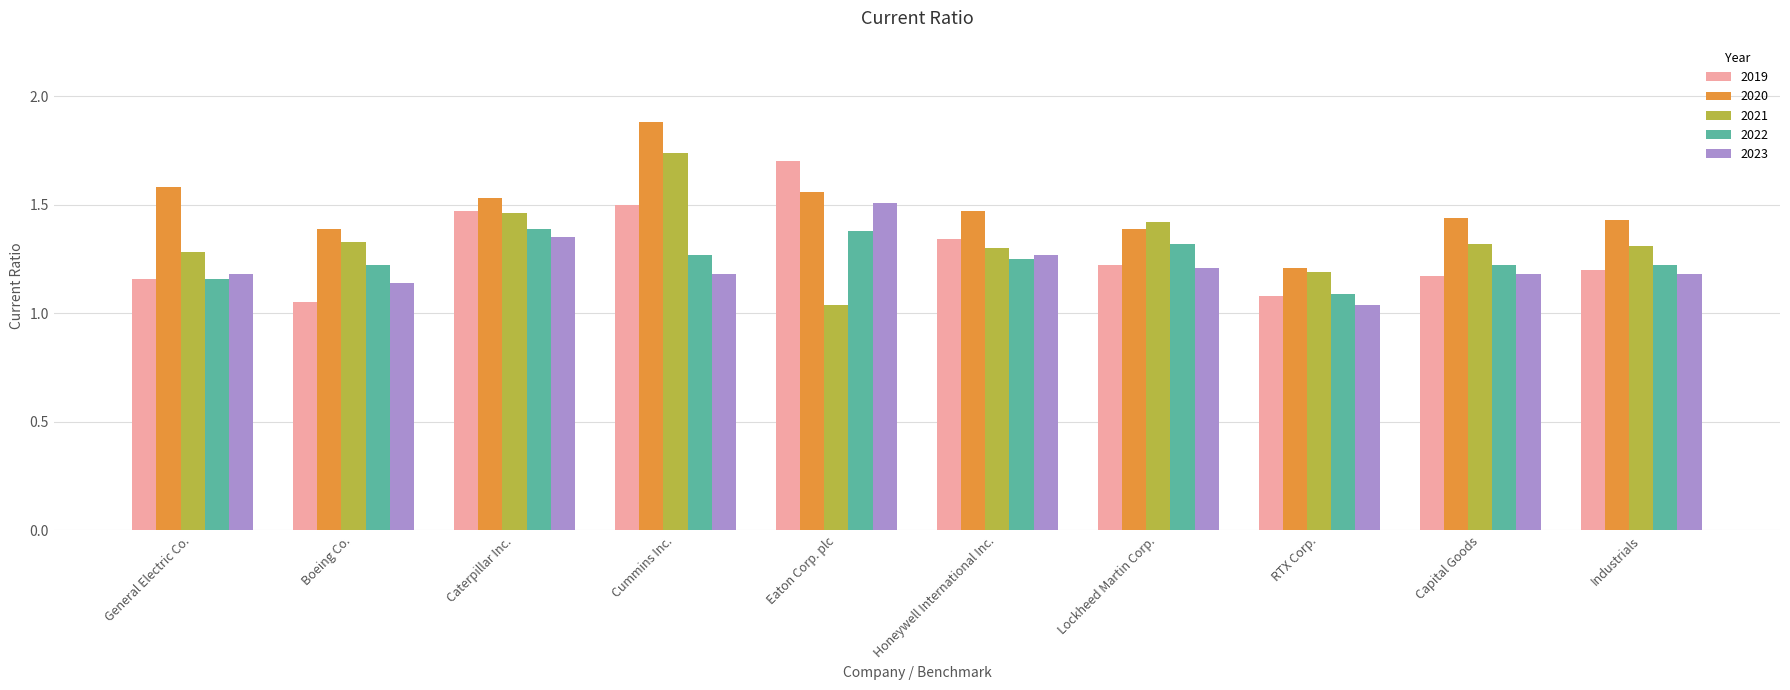

What is the difference between the highest and lowest values at Capital Goods?

0.3